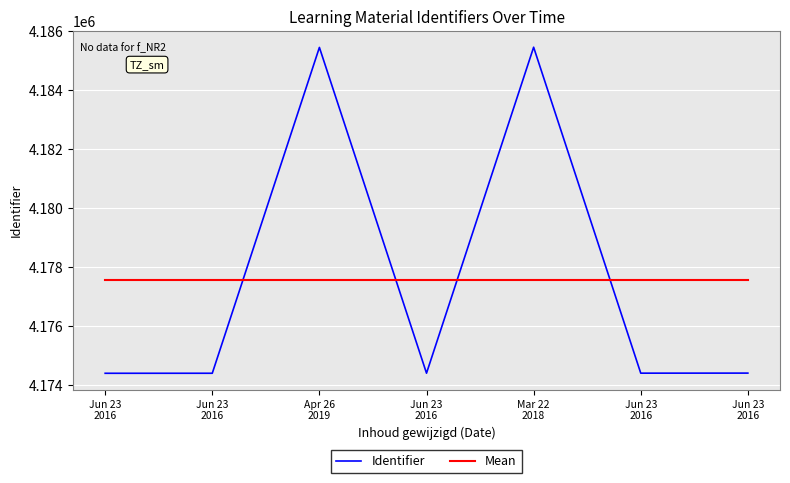

Does the chart display data point markers on the line(s)?

No